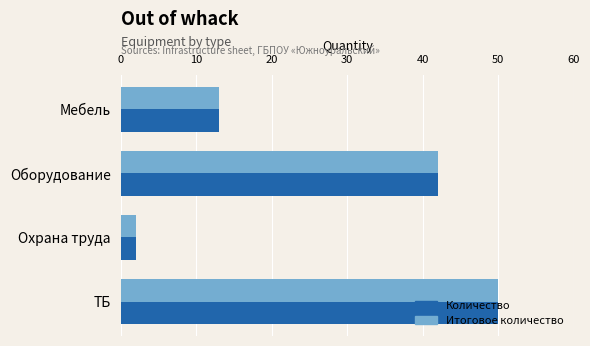

What is the sum of all Итоговое количество values?

107